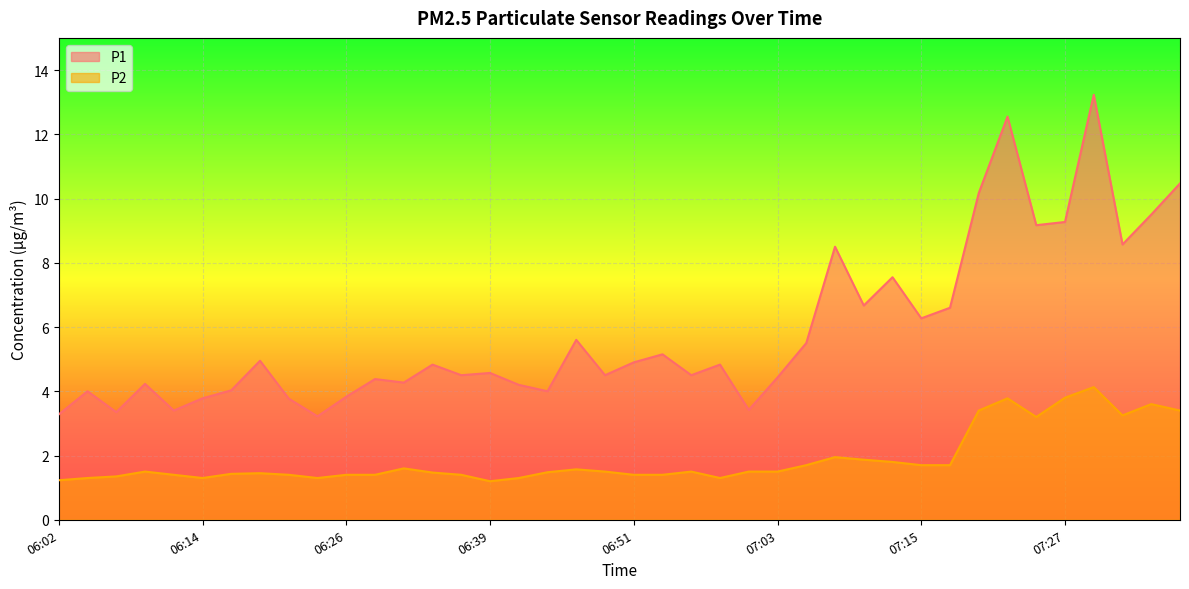

What position from the left is 06:43?

18